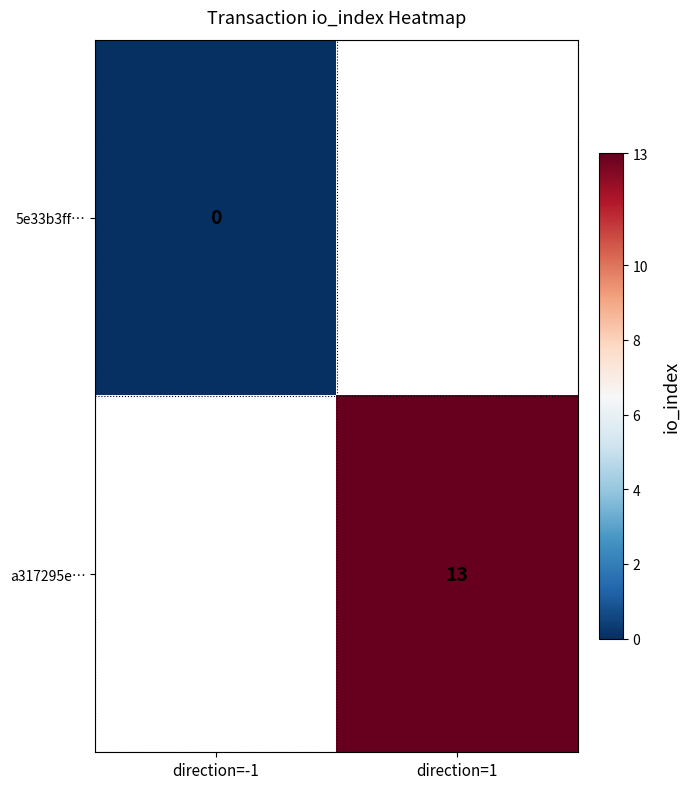

True or false: a317295e… has a value of 4 at direction=1.

False